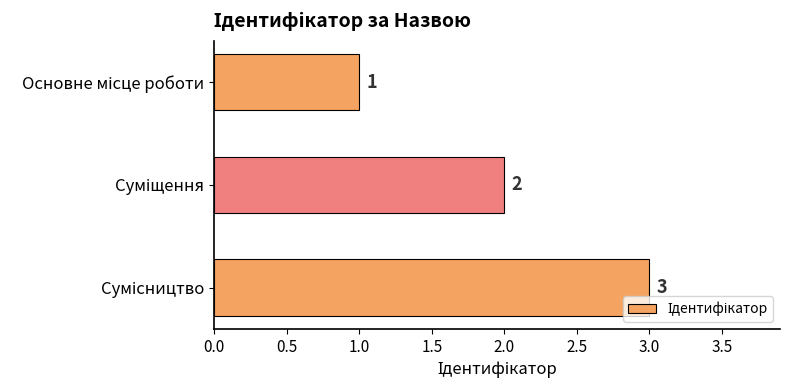

How many data points does each series have?

3